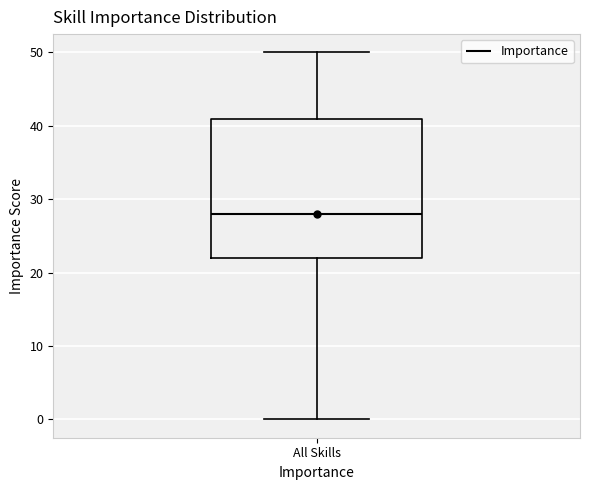

Where is the upper edge of the box for All Skills on the y-axis? The values are not printed on the chart, so give them approximately, as read against the axis.

41